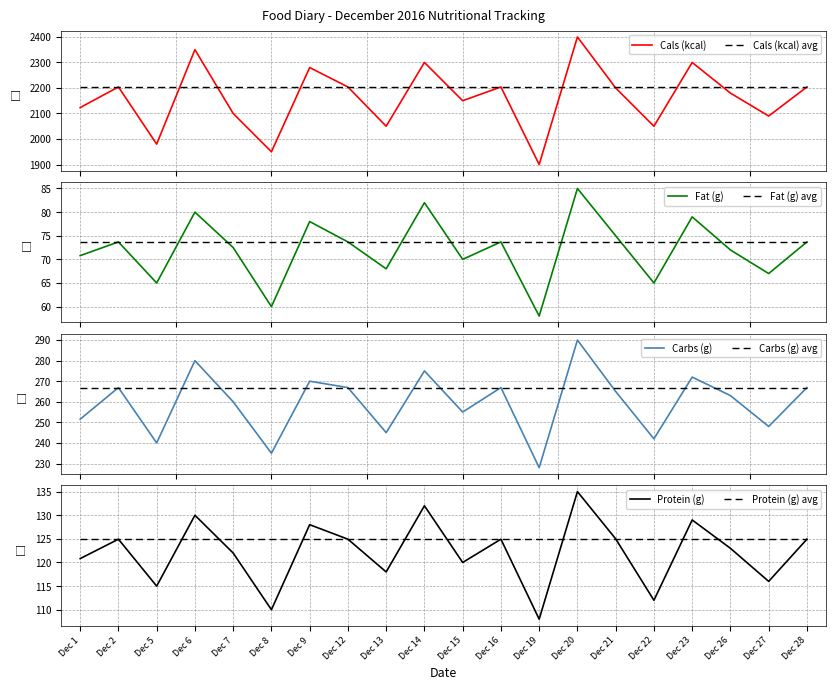

How many distinct data groups are displayed?

4